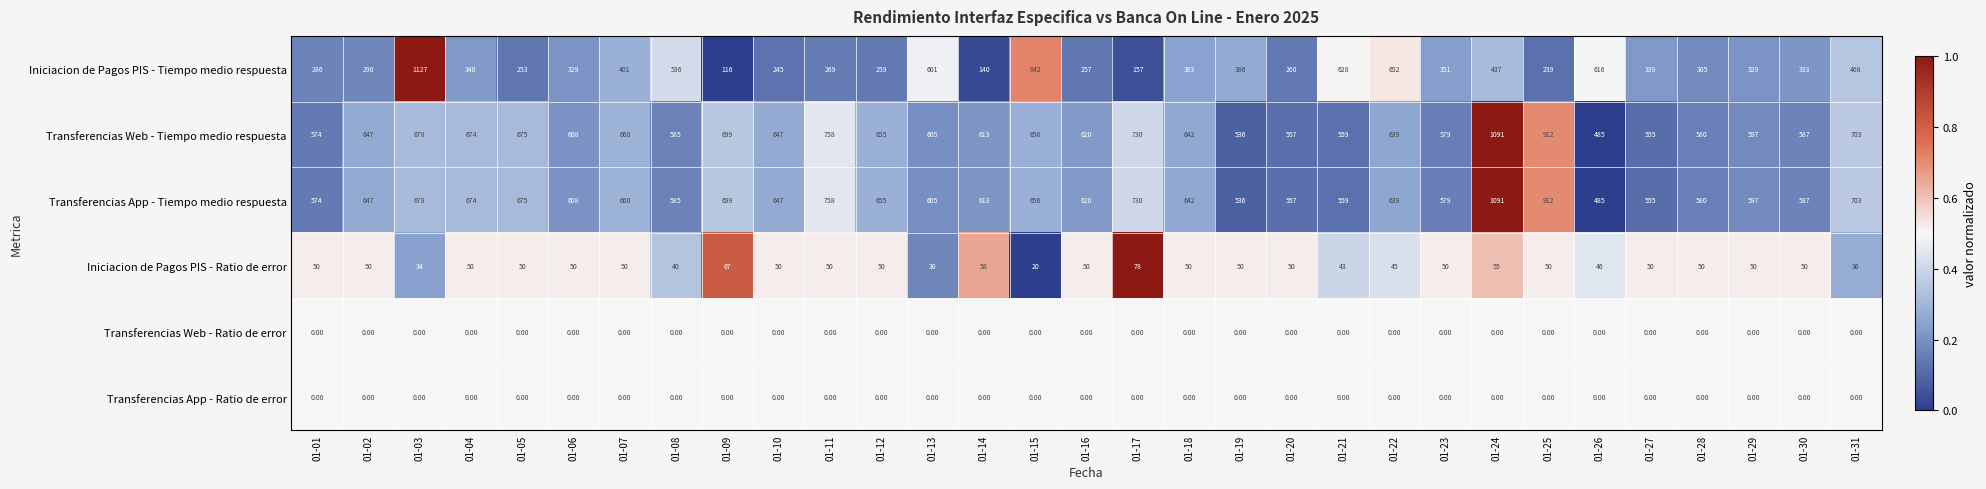

Which series has the widest spread of values?

Iniciacion de Pagos PIS - Tiempo medio respuesta